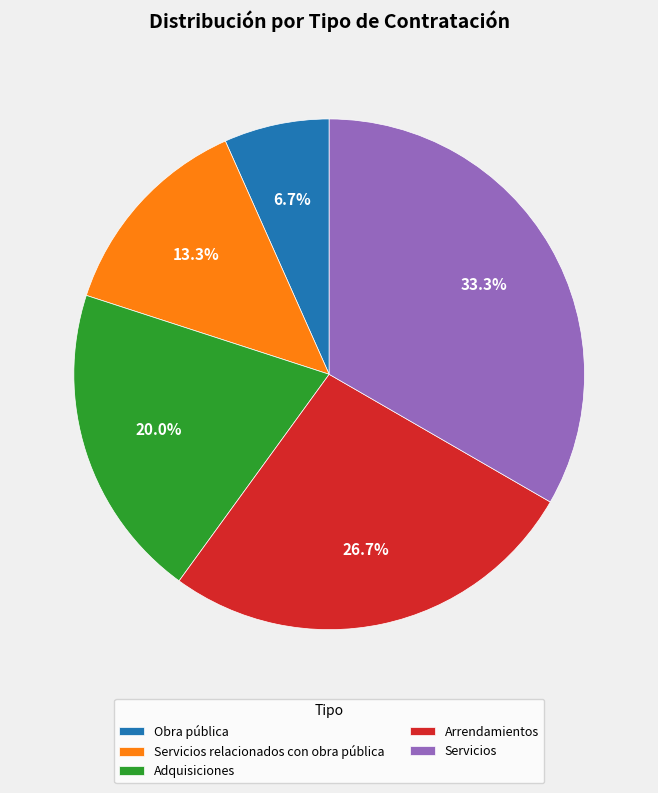

Combined, do Servicios and Servicios relacionados con obra pública account for over 50%?

No